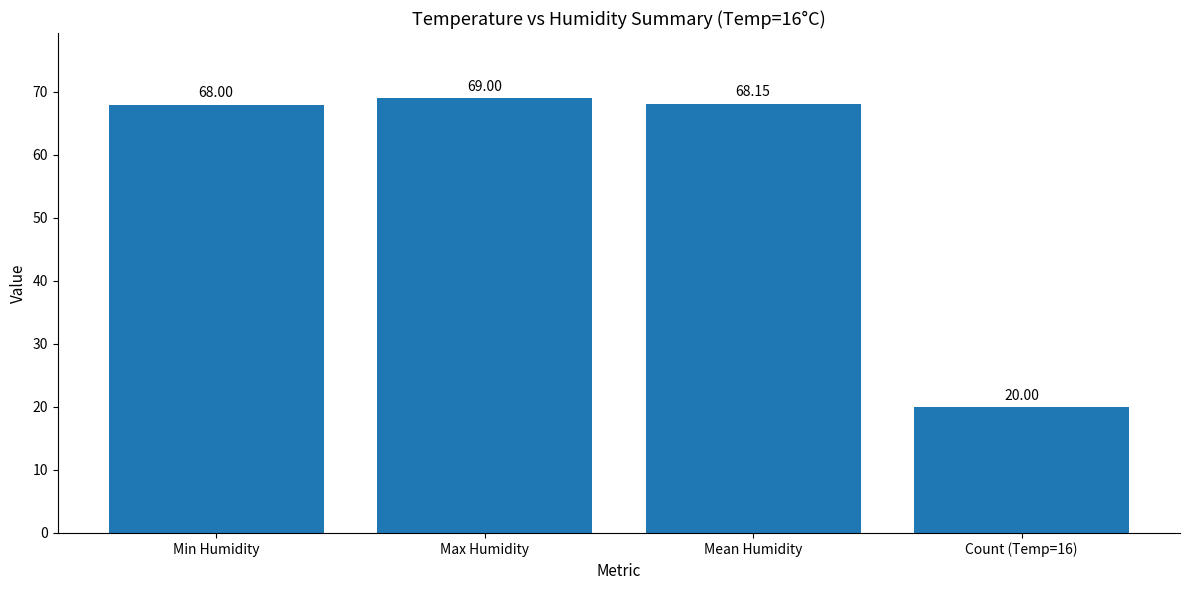

Is it true that the value at Count (Temp=16) is 31.3?

False